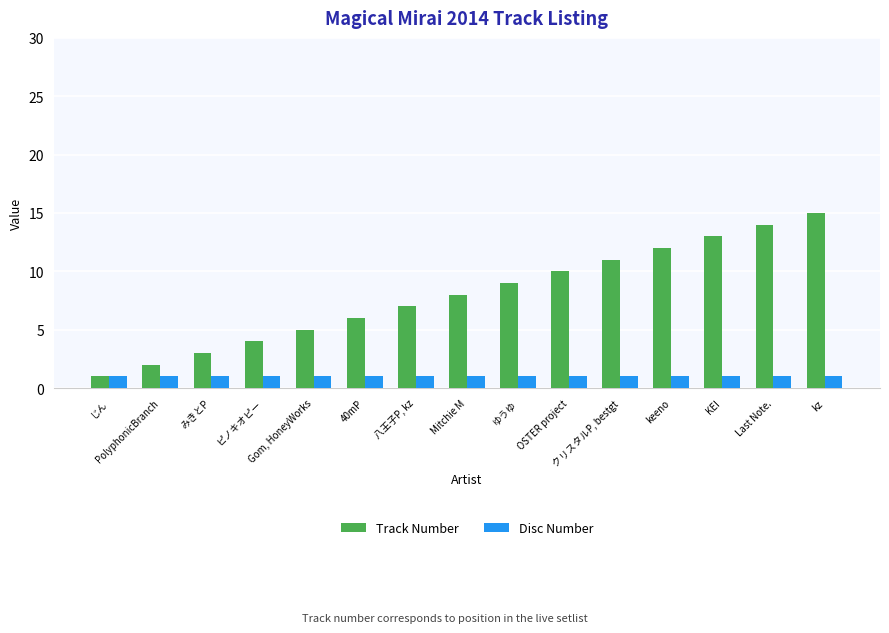

What is the difference between the maximum and minimum values in the Track Number series?

14